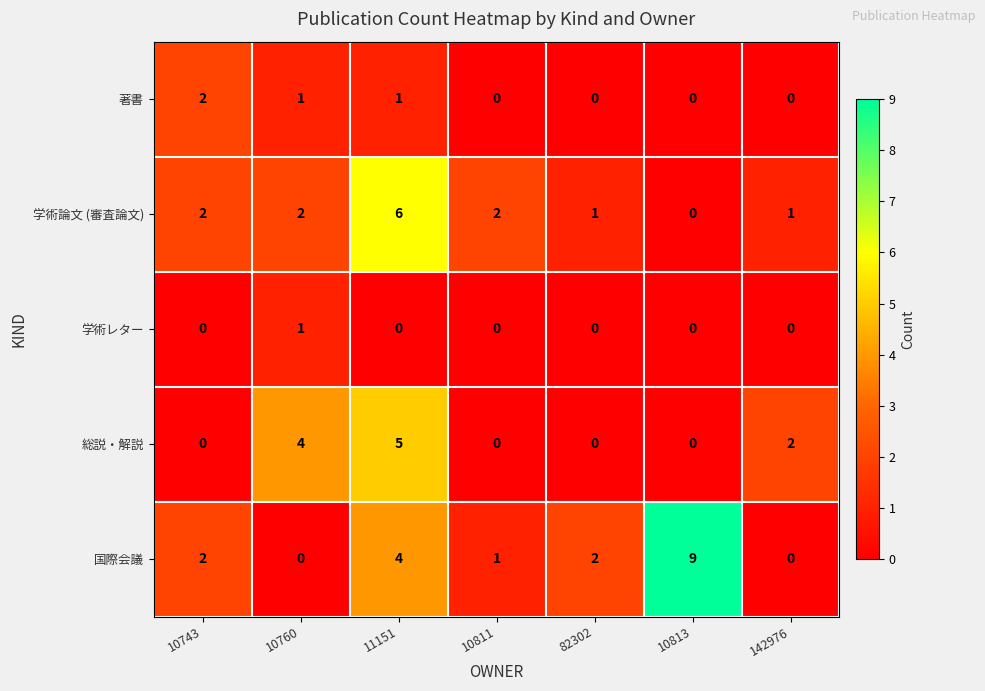

Which series has the largest range (max minus min)?

国際会議